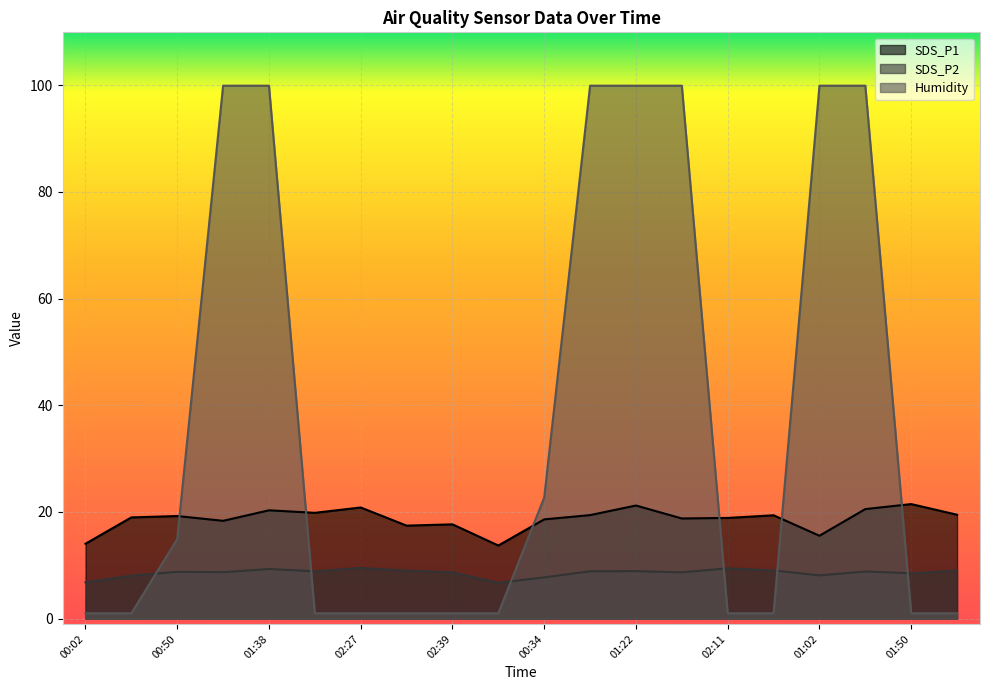

Which series has the largest range (max minus min)?

Humidity